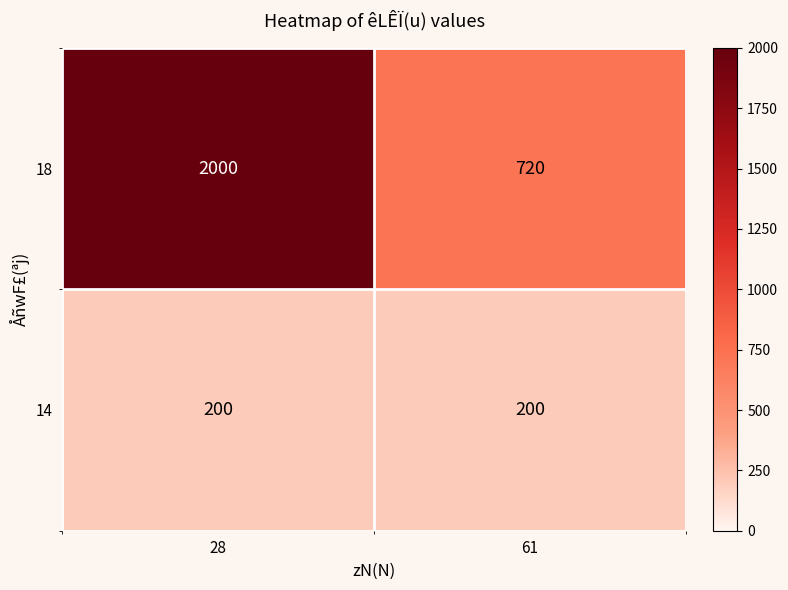

What is the difference between the highest and lowest values at 28?

1800